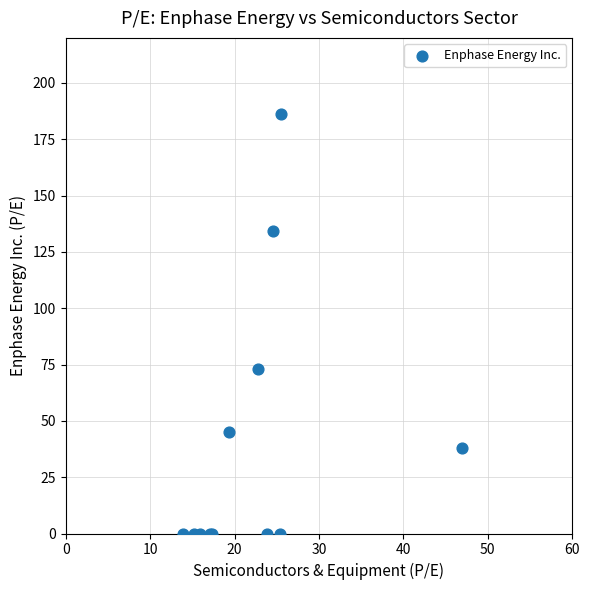

What Y value in the scatter plot is closest to 93?

73.0